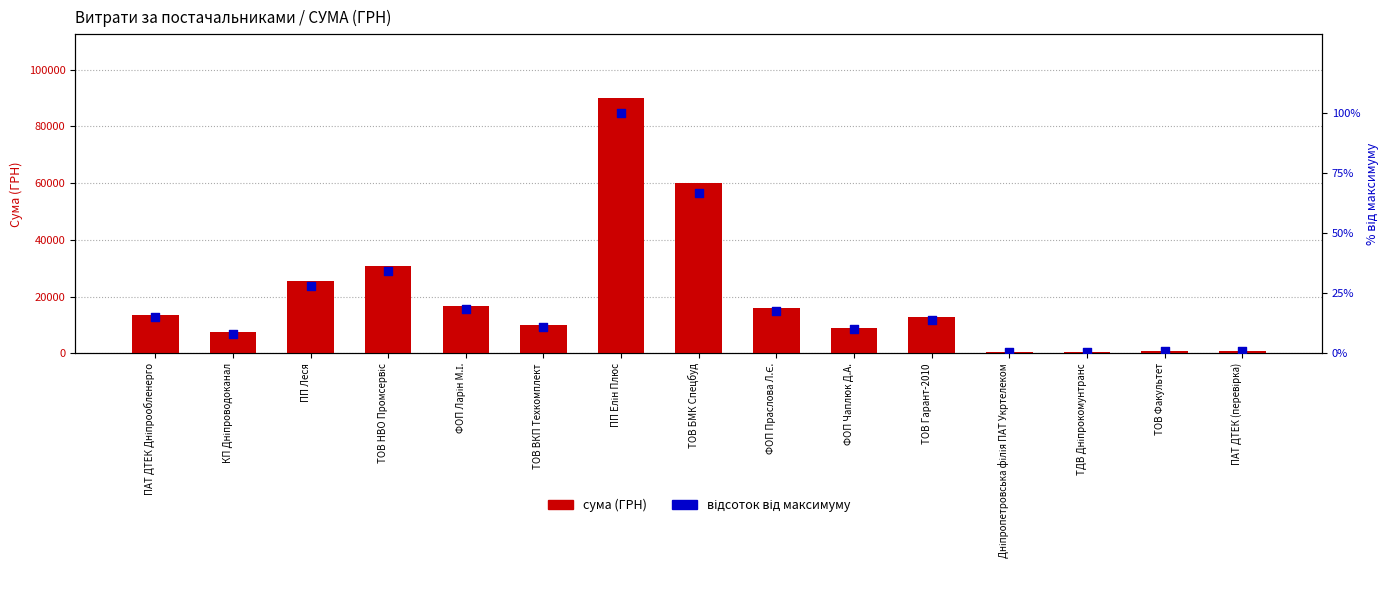

Which series reaches the maximum Y coordinate?

сума (ГРН)